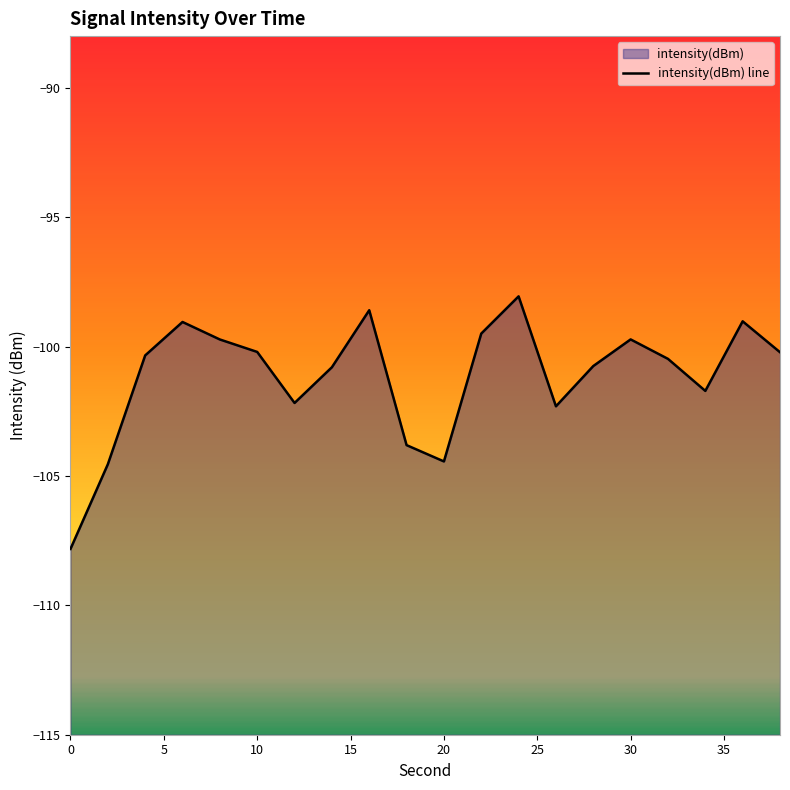

How many series are shown in this chart?

1